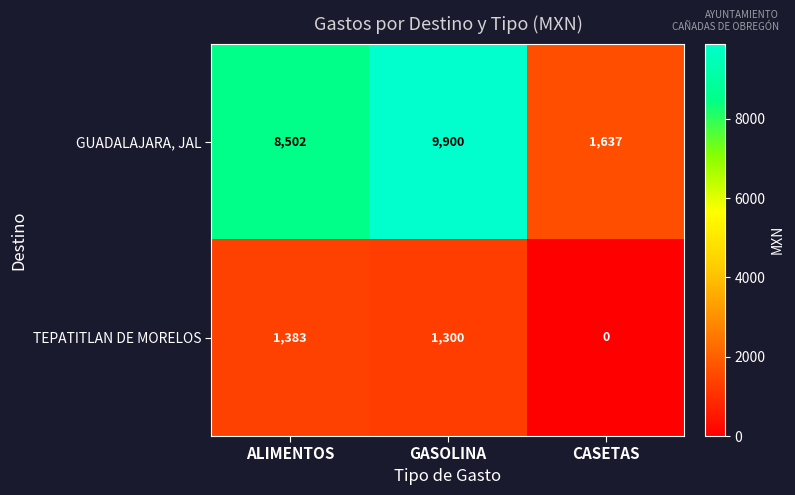

Rank the series by their average value, from highest to lowest.

GUADALAJARA, JAL, TEPATITLAN DE MORELOS